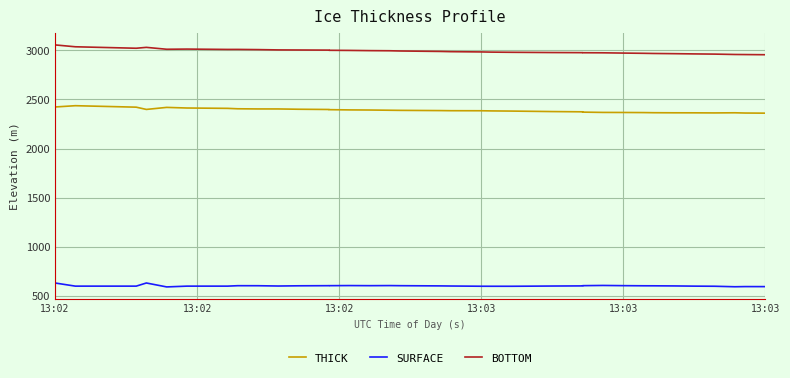

At how many categories does at least one series exceed 1246?

40